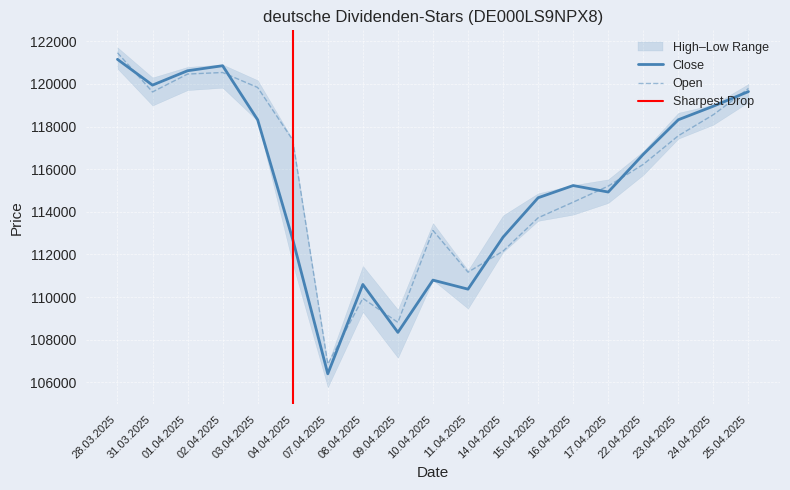

Reading left to right, transcribe all the data shown in this chart.

Close: 121155	119945	120619	120855	118314	112704	106398	110589	108340	110793	110369	112810	114658	115232	114927	116697	118320	118957	119642
Open: 121464	119624	120464	120537	119833	117369	106851	109937	108811	113125	111167	112152	113718	114452	115205	116225	117569	118557	119785